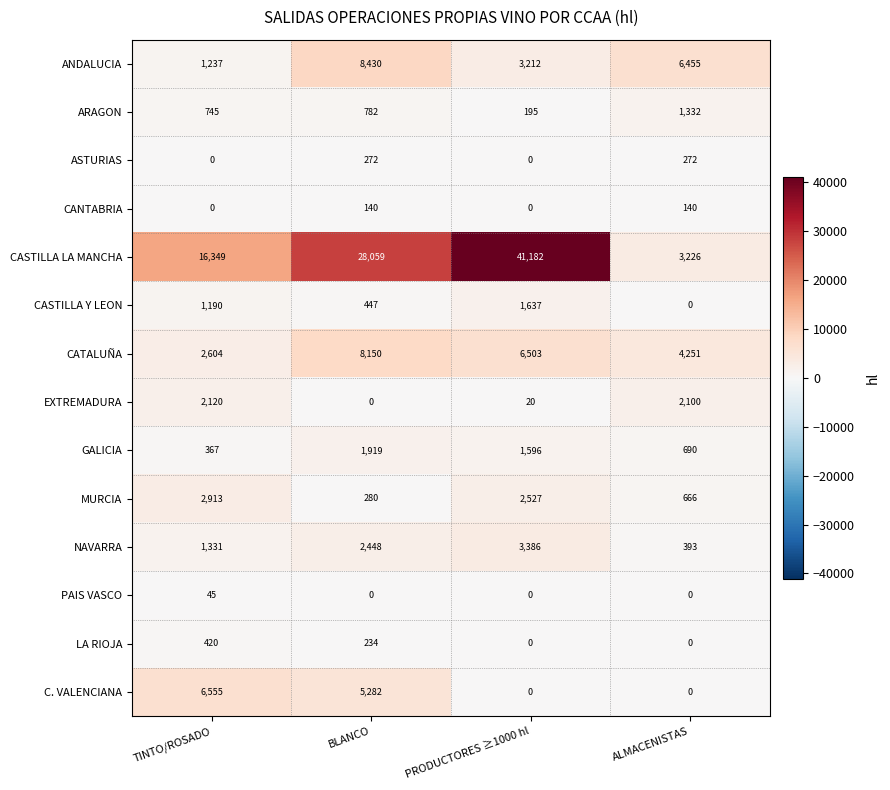

What is the sum of the PAIS VASCO values at ALMACENISTAS and TINTO/ROSADO?

45